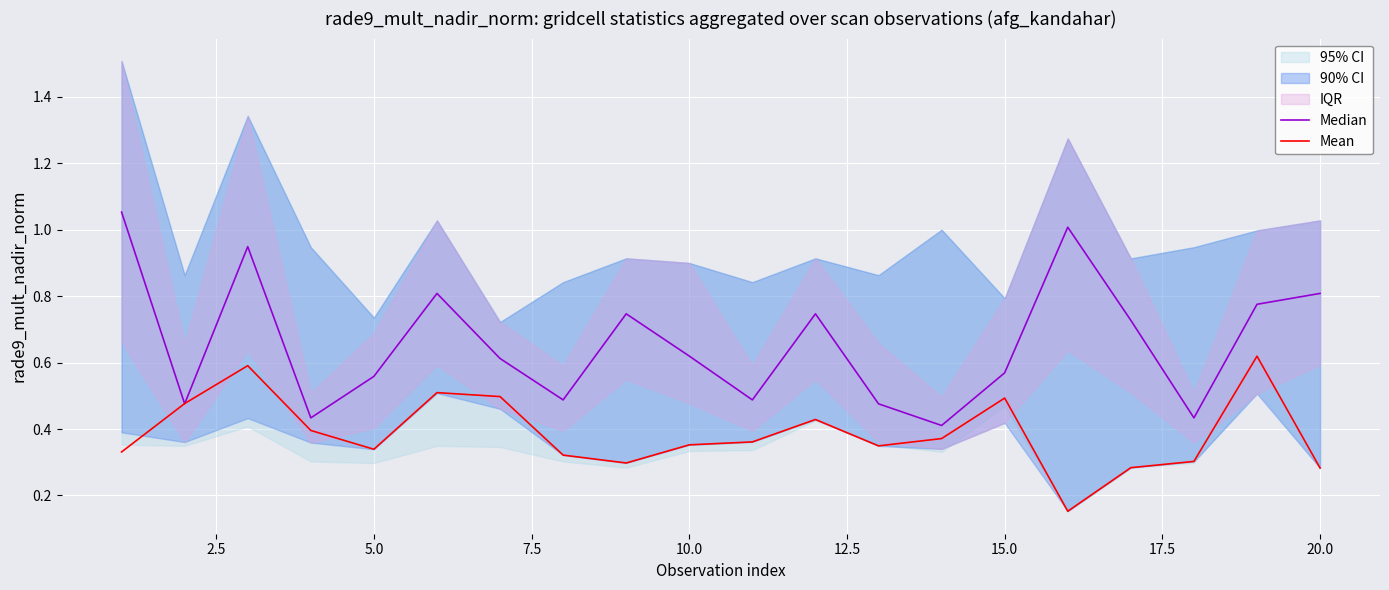

Reading right to left, transcribe all the data shown in this chart.

Median: 0.8	0.8	0.4	0.7	1.0	0.6	0.4	0.5	0.7	0.5	0.6	0.7	0.5	0.6	0.8	0.6	0.4	0.9	0.5	1.1
Mean: 0.3	0.6	0.3	0.3	0.2	0.5	0.4	0.3	0.4	0.4	0.4	0.3	0.3	0.5	0.5	0.3	0.4	0.6	0.5	0.3